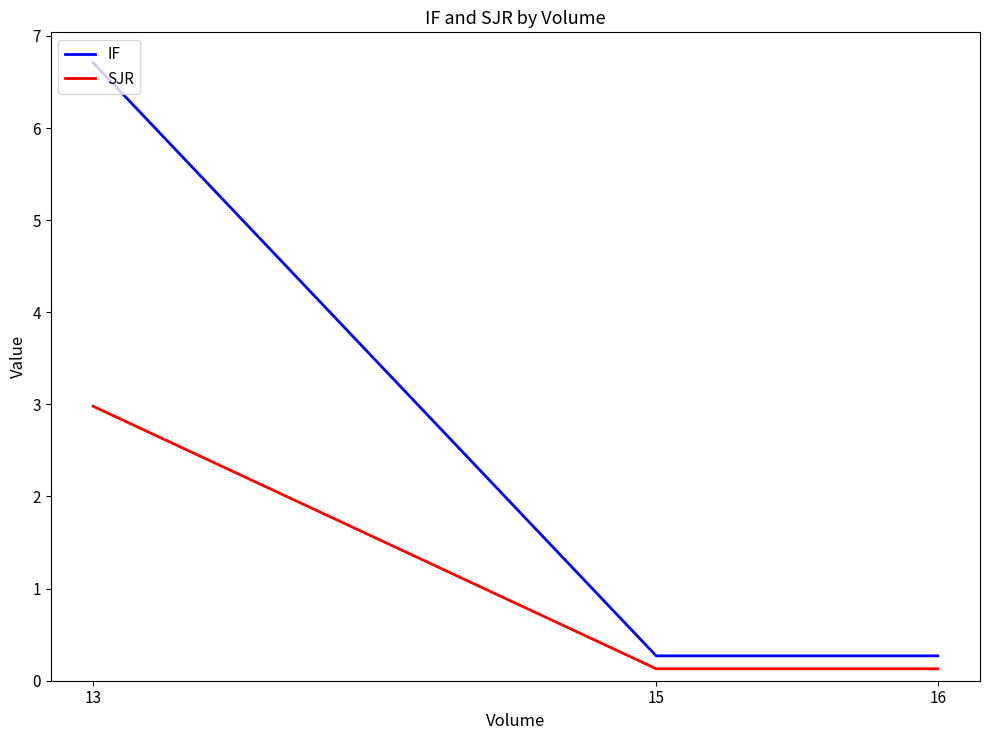

What is the smallest value displayed?

0.1